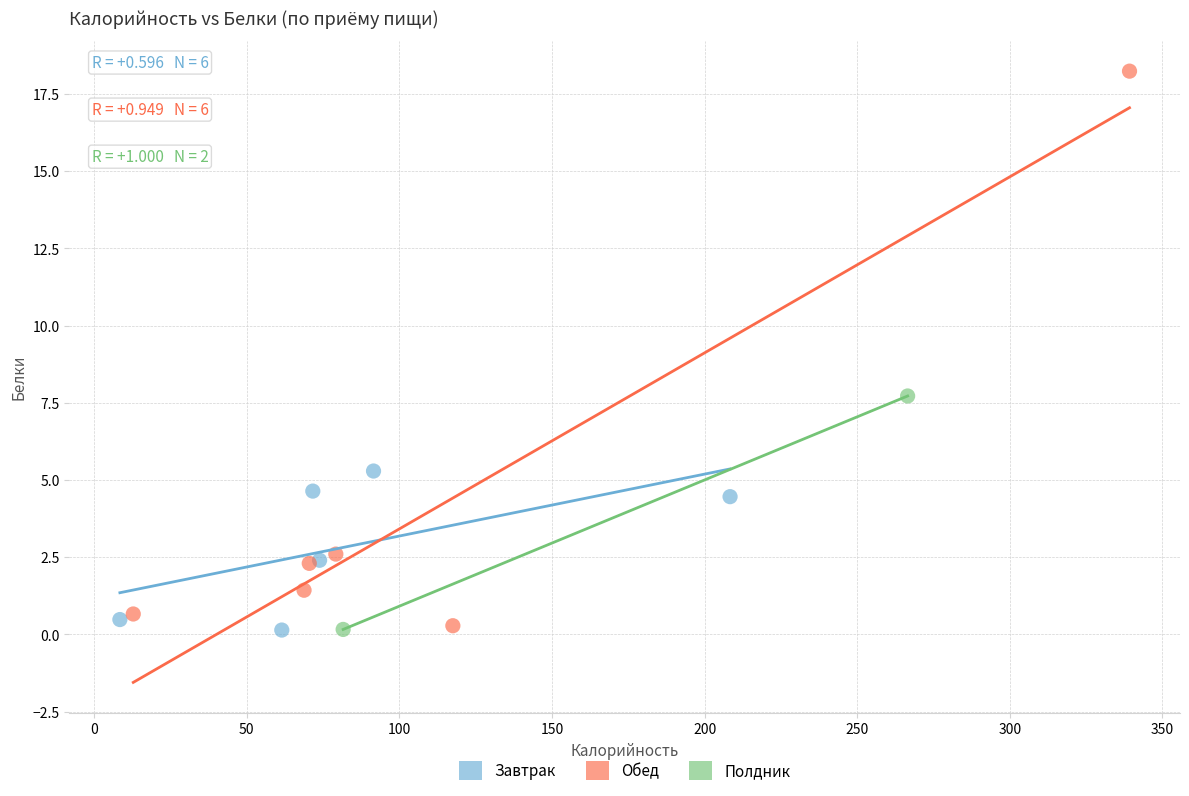

What are all the series names shown in the legend?

Завтрак, Обед, Полдник